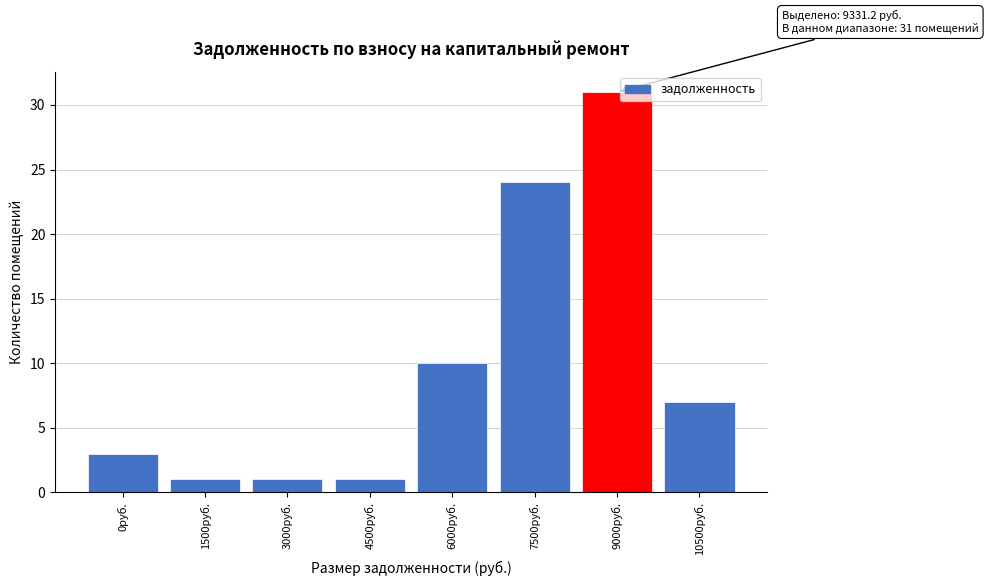

Reading right to left, list all the values displayed in this chart.

7	31	24	10	1	1	1	3